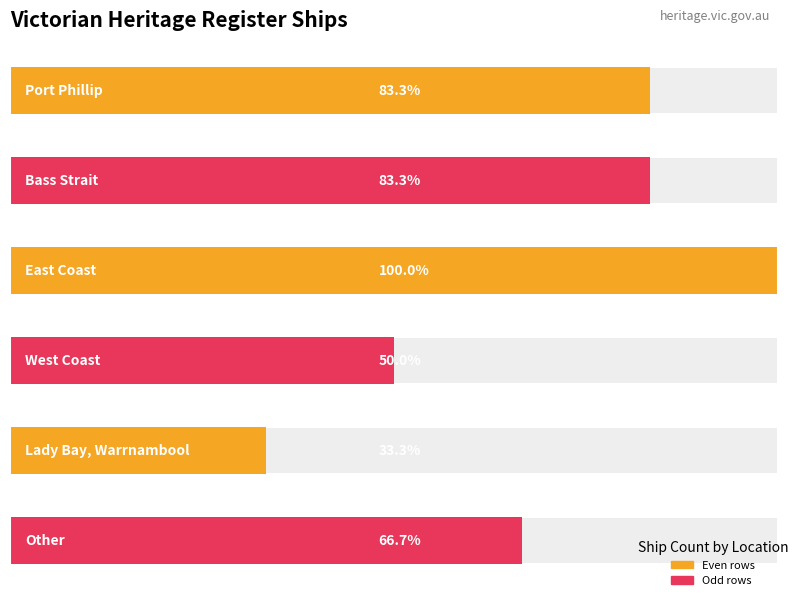

Reading left to right, list all the values displayed in this chart.

Port Phillip=5	Bass Strait=5	East Coast=6	West Coast=3	Lady Bay, Warrnambool=2	Other=4